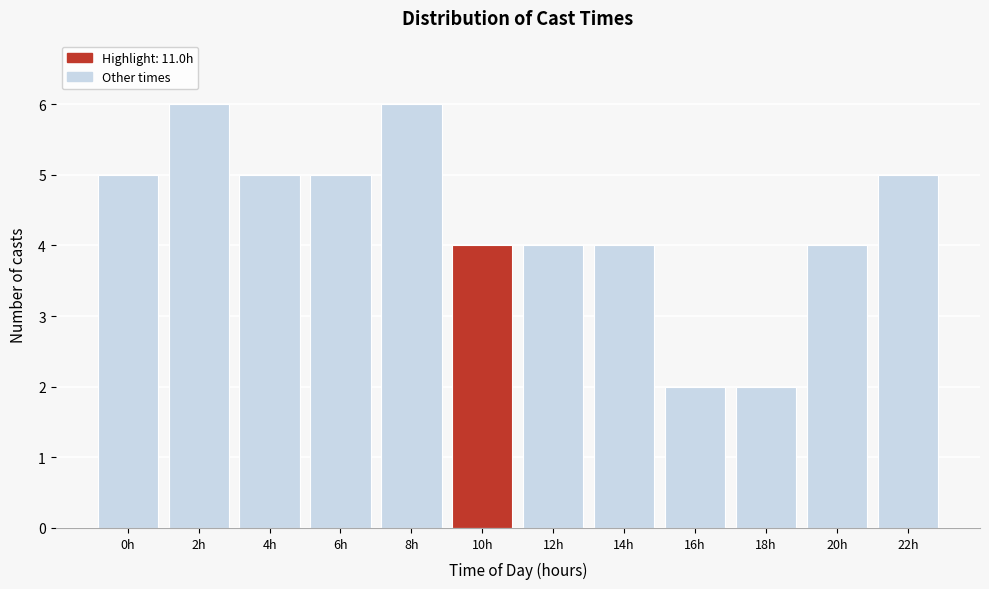

Reading left to right, list all the values displayed in this chart.

5	6	5	5	6	4	4	4	2	2	4	5